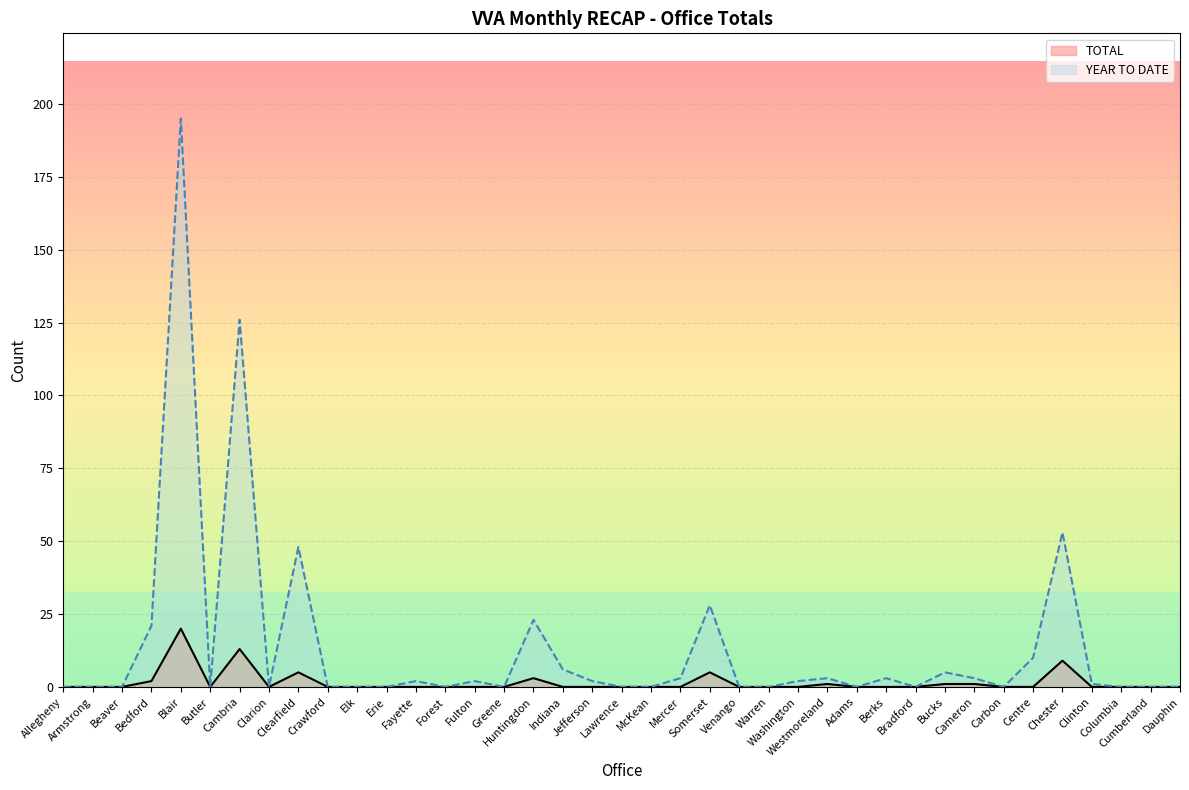

Count the number of data series in this chart.

2